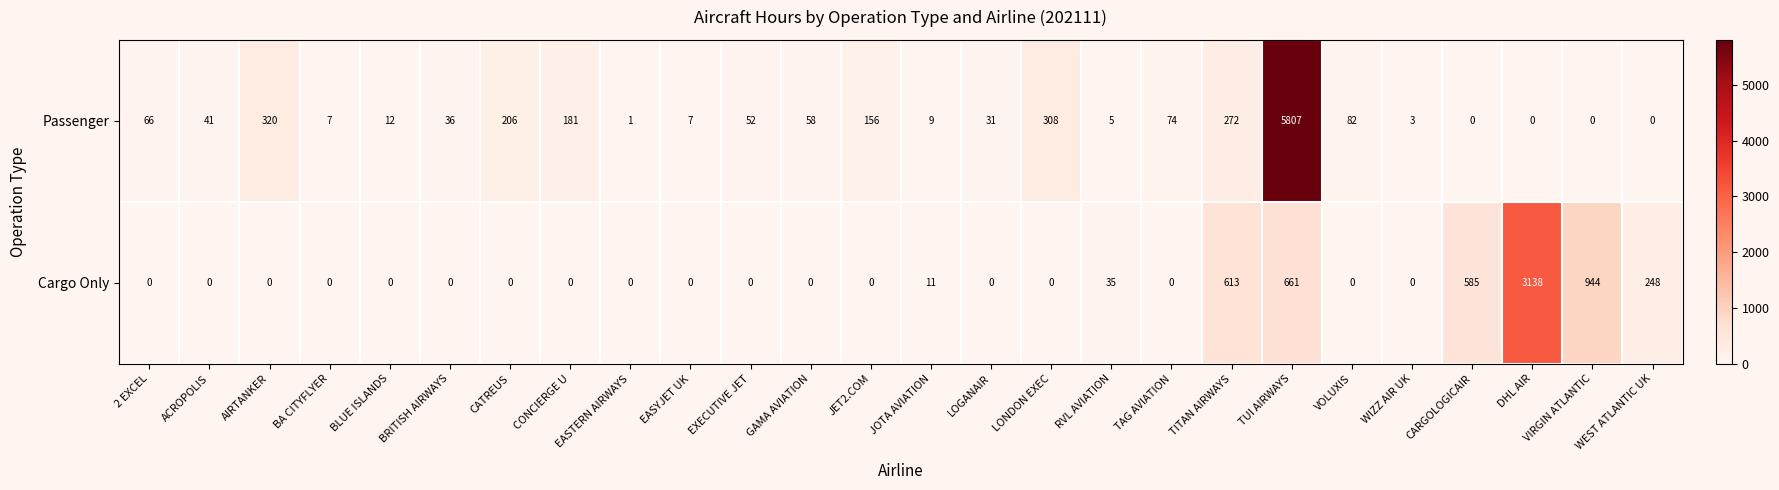

Between GAMA AVIATION and WIZZ AIR UK, which series saw the biggest shift?

Passenger